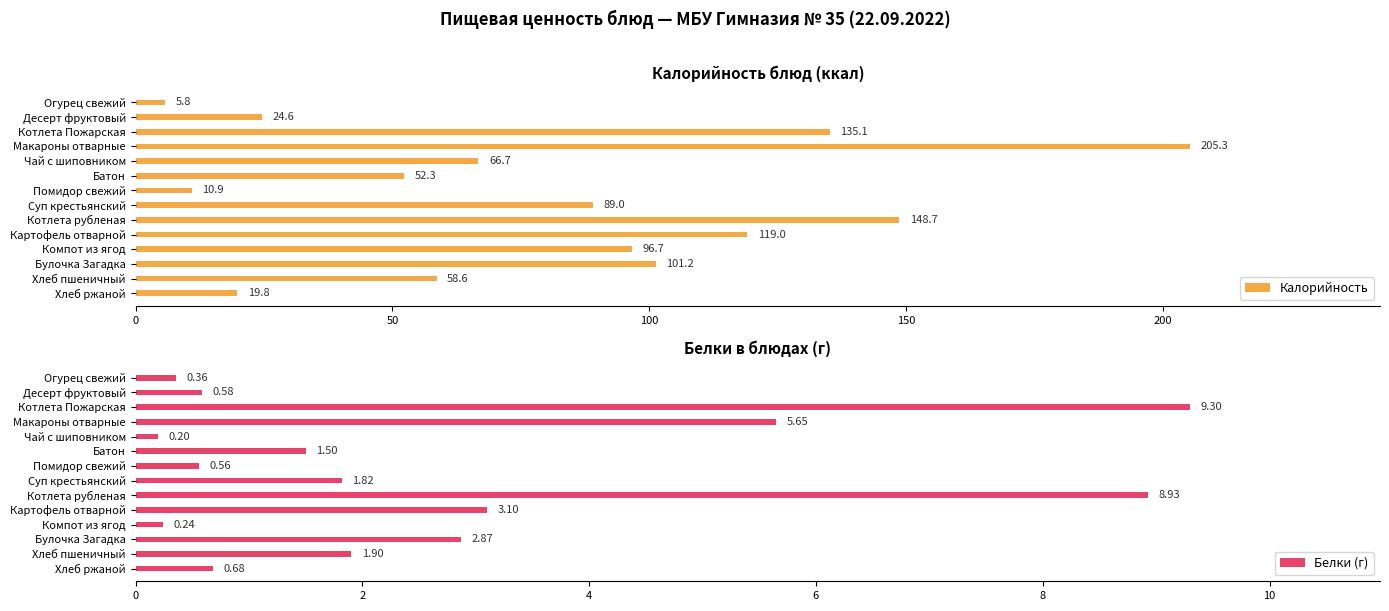

What is the greatest value displayed?

205.3